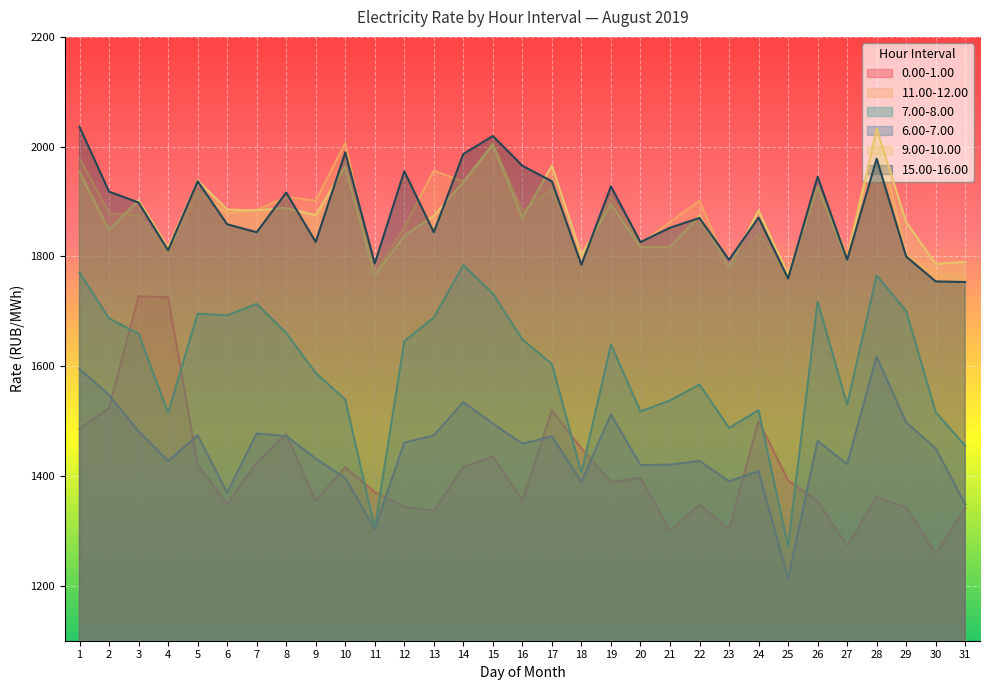

True or false: 9.00-10.00 has a value of 1766.8 at 25.

True